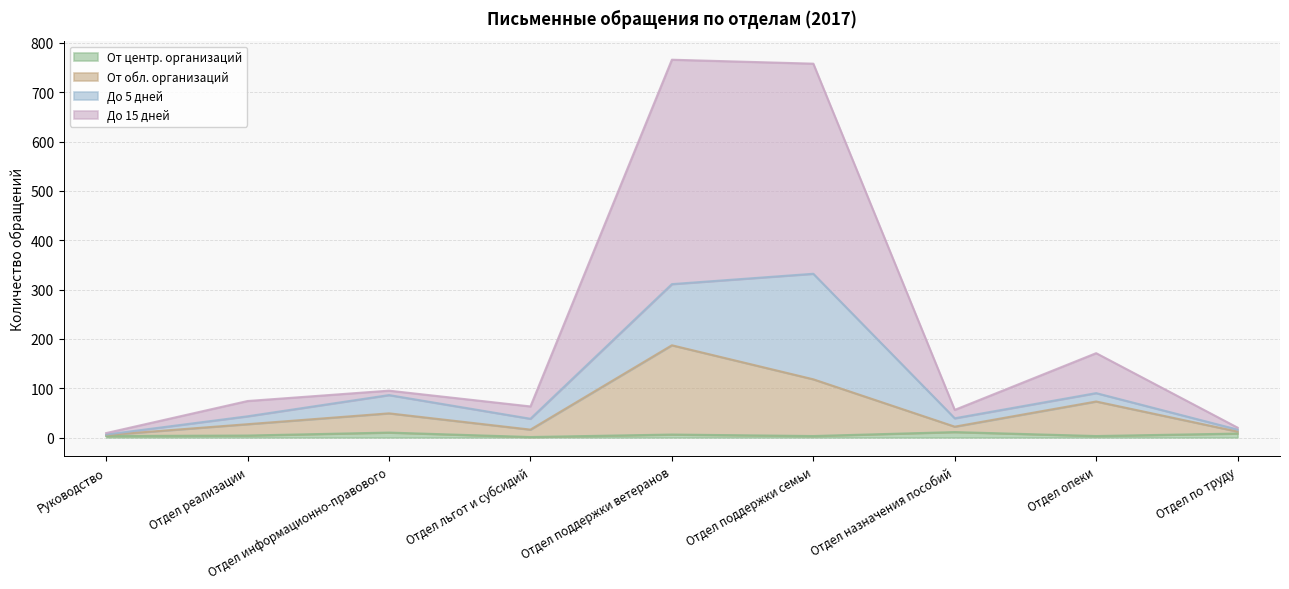

Which category has the highest value across all series?

Отдел поддержки ветеранов